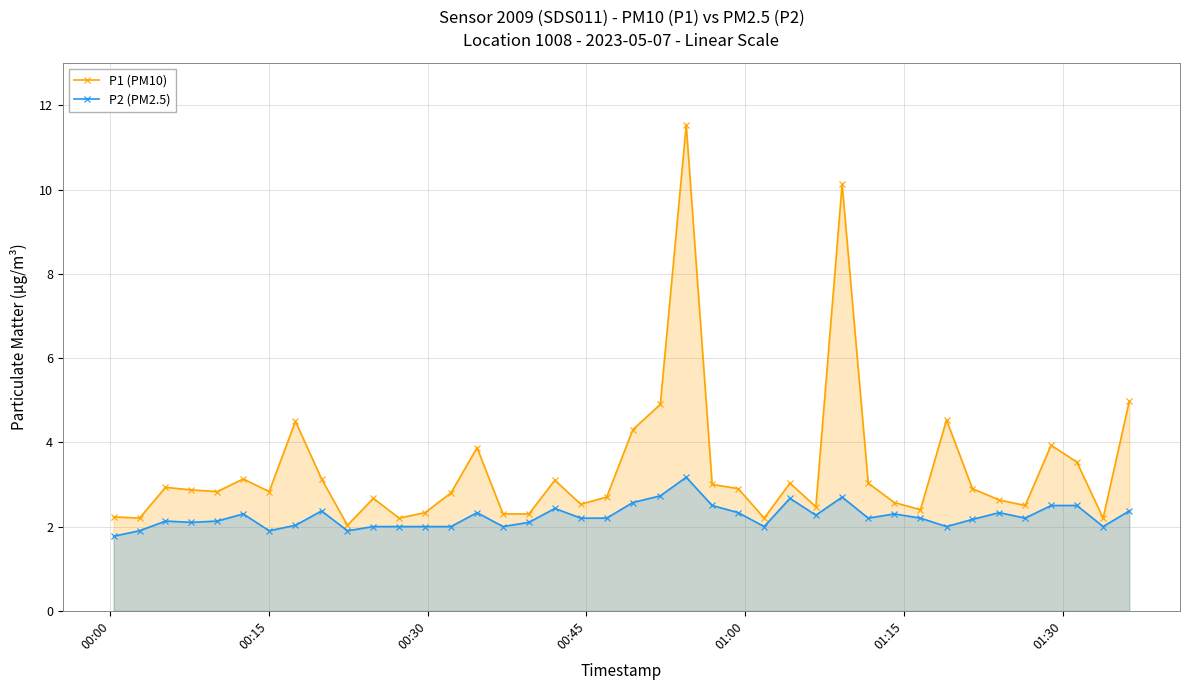

What is the value of the P1 (PM10) point at the 26th from the left?

2.2